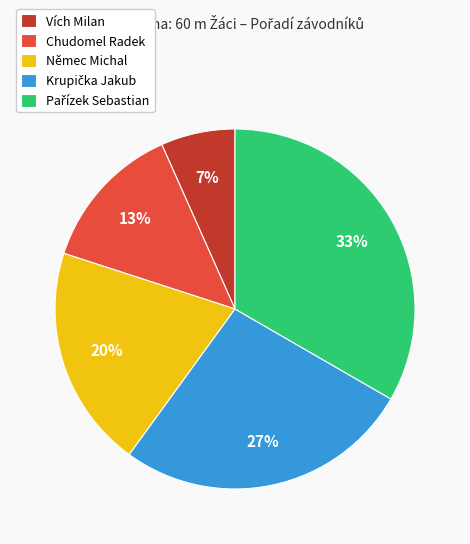

Is Němec Michal the majority of the pie?

No